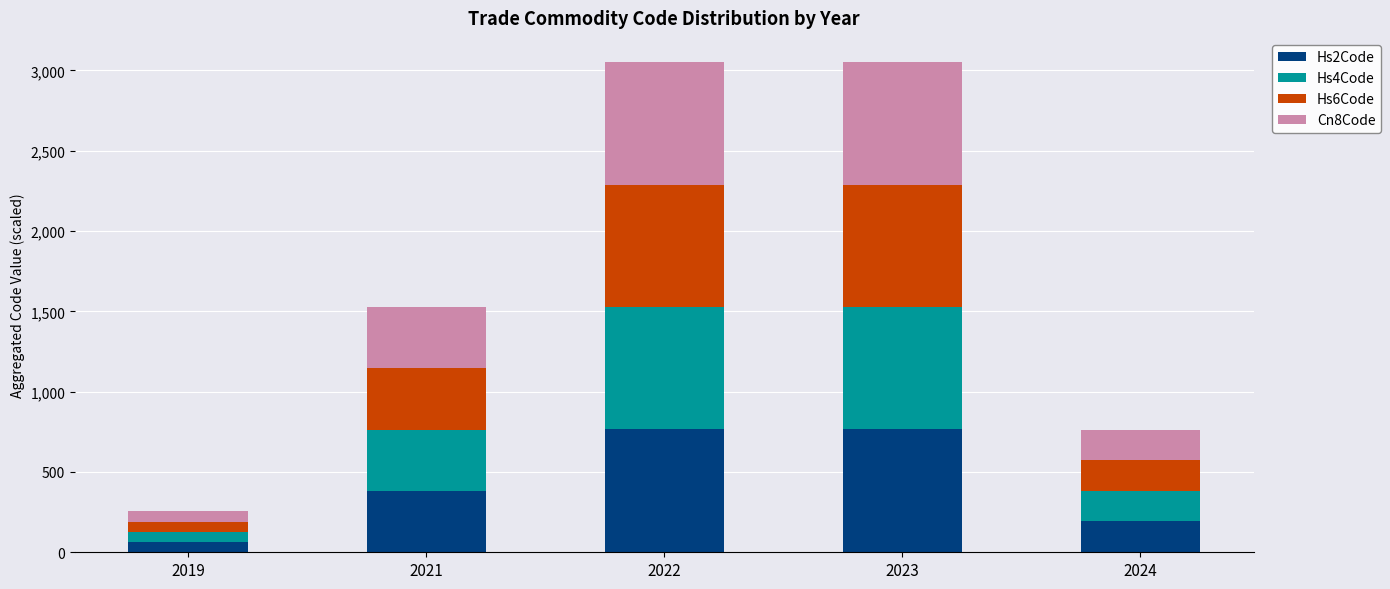

What is the maximum value for Hs2Code?

768.0